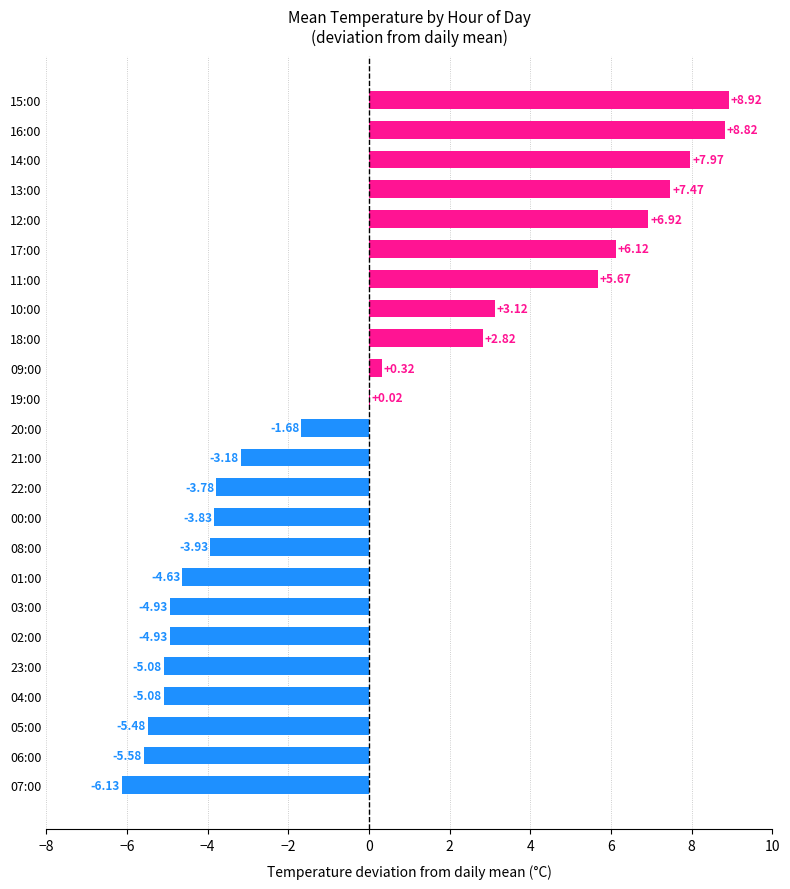

What is the sum of the values at 09:00 and 01:00?

-4.3